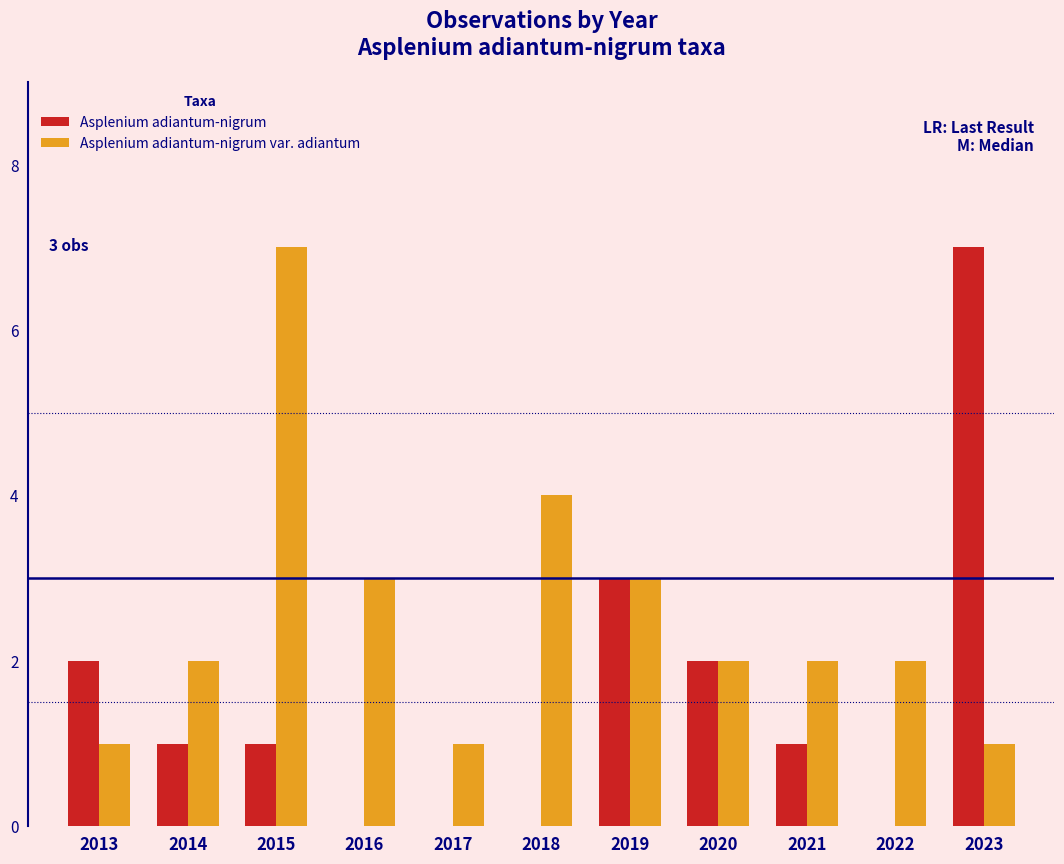

Which series has the largest total across all categories?

Asplenium adiantum-nigrum var. adiantum